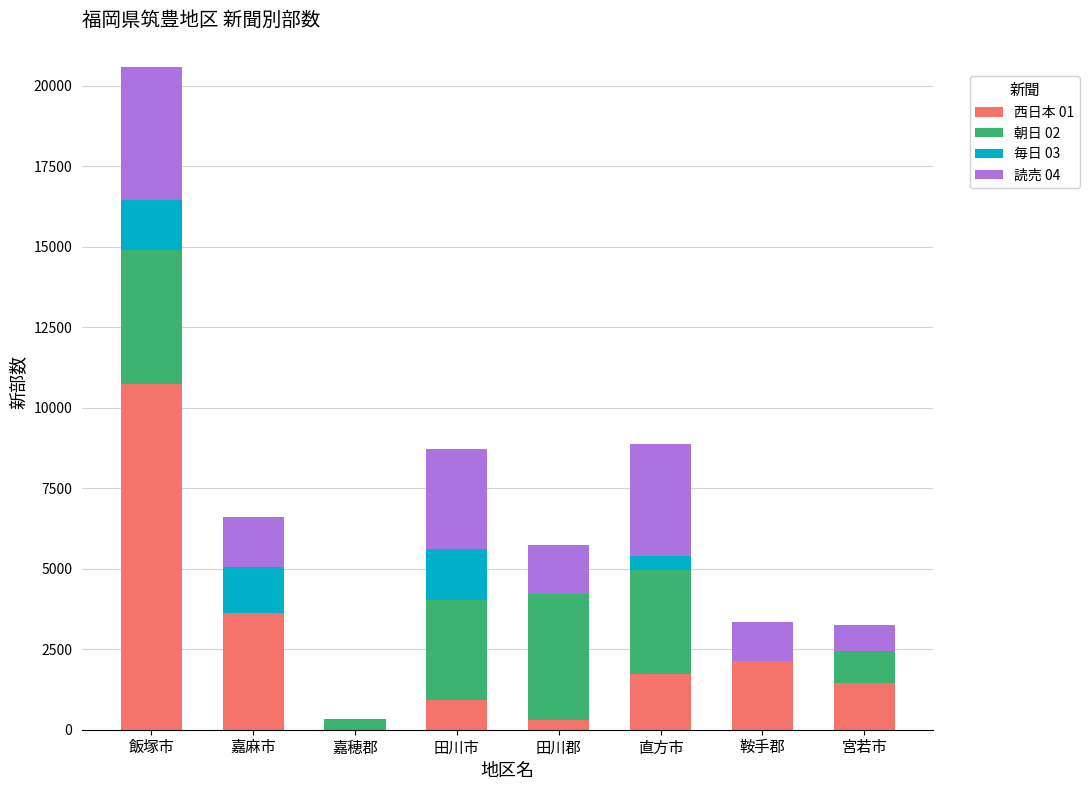

At which category is the sum across all series the highest?

飯塚市